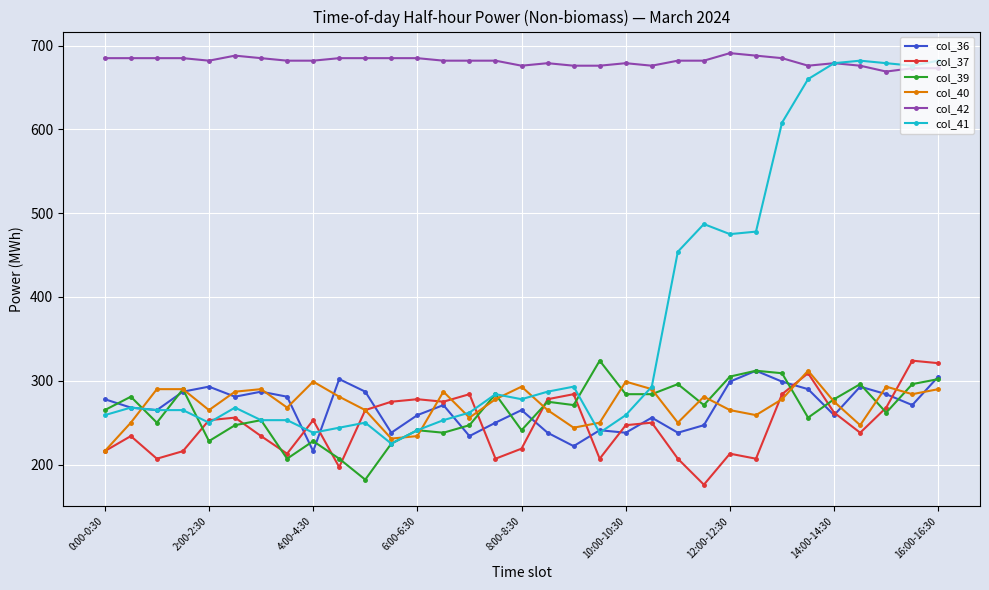

What is the value of the col_42 point at the 30th from the left?

676